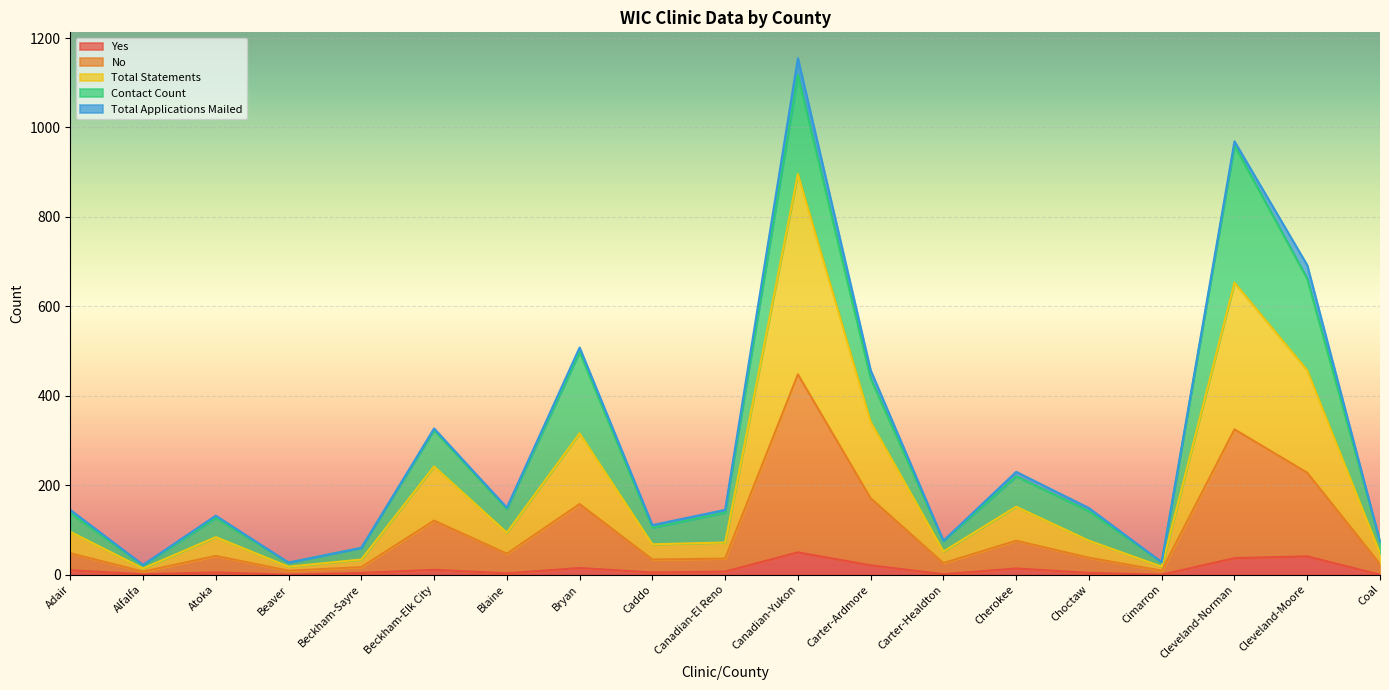

What is the label of the 13th point from the left?

Carter-Healdton